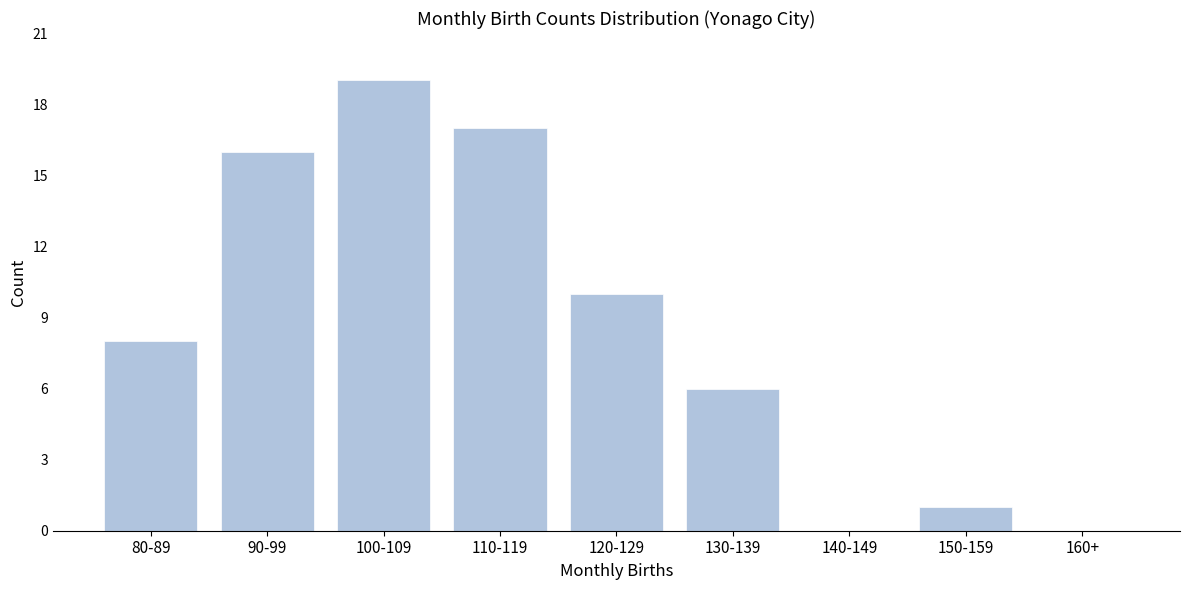

Reading left to right, transcribe all the data shown in this chart.

80-89=8	90-99=16	100-109=19	110-119=17	120-129=10	130-139=6	140-149=0	150-159=1	160+=0